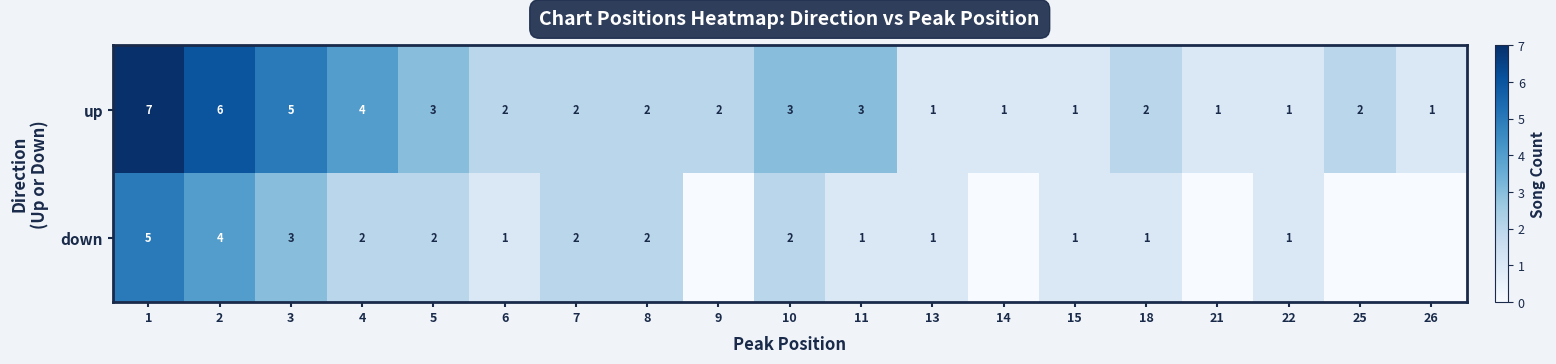

The value of up at 10 is 3. True or false?

True